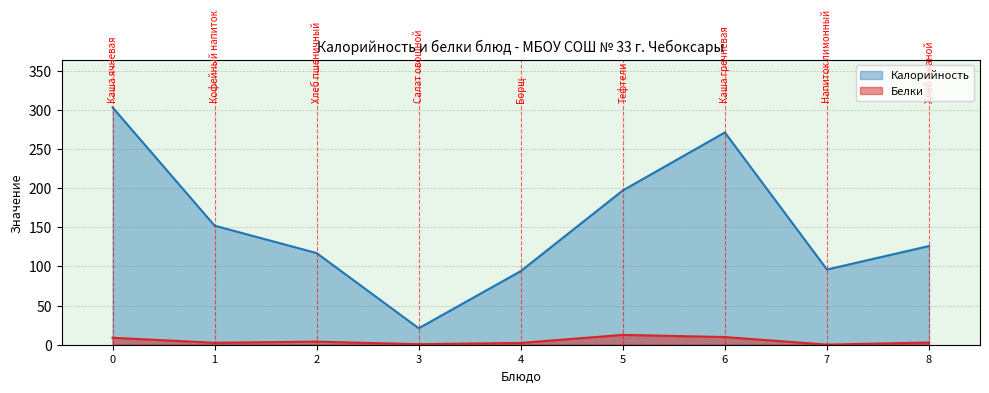

What is the greatest value displayed?

303.0